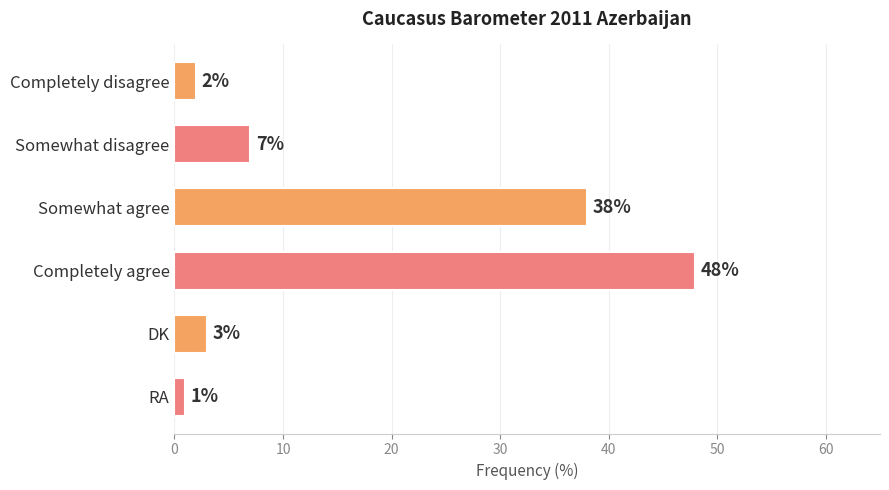

What is the change in value from Somewhat disagree to DK?

-4